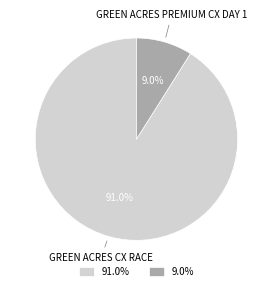

Count the number of slices in the pie.

2